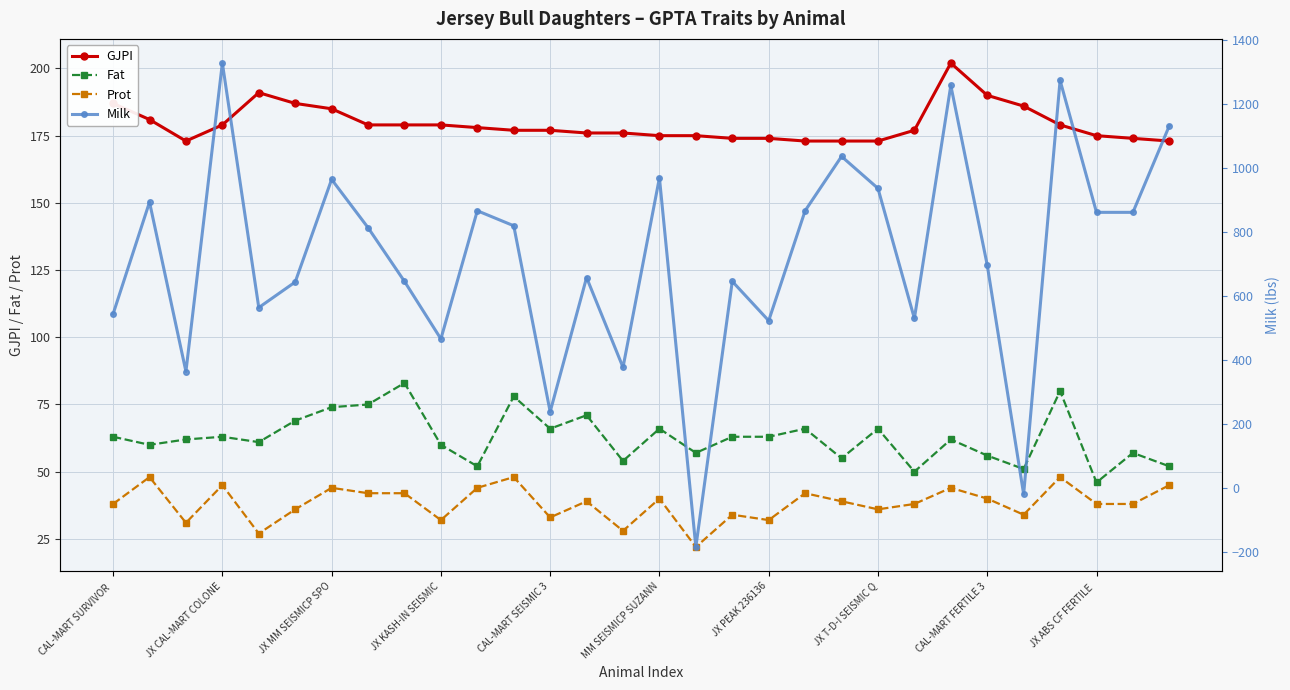

True or false: Fat has more than 0 interior local peaks.

True